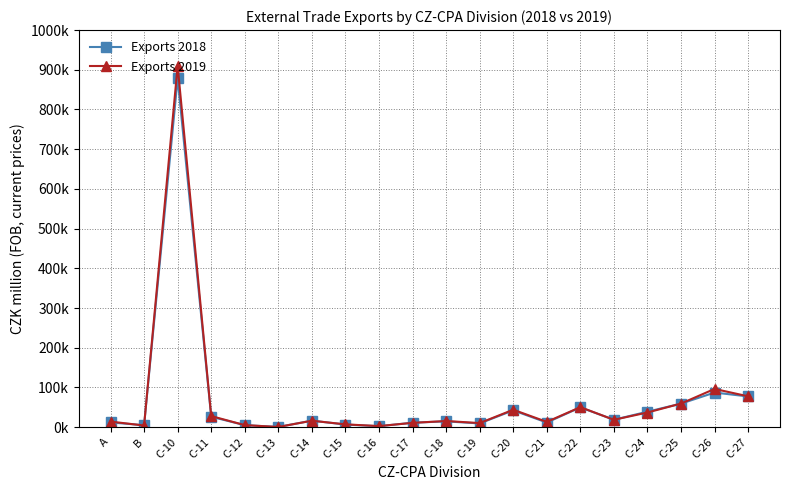

True or false: Exports 2019 and Exports 2018 cross at least once.

True